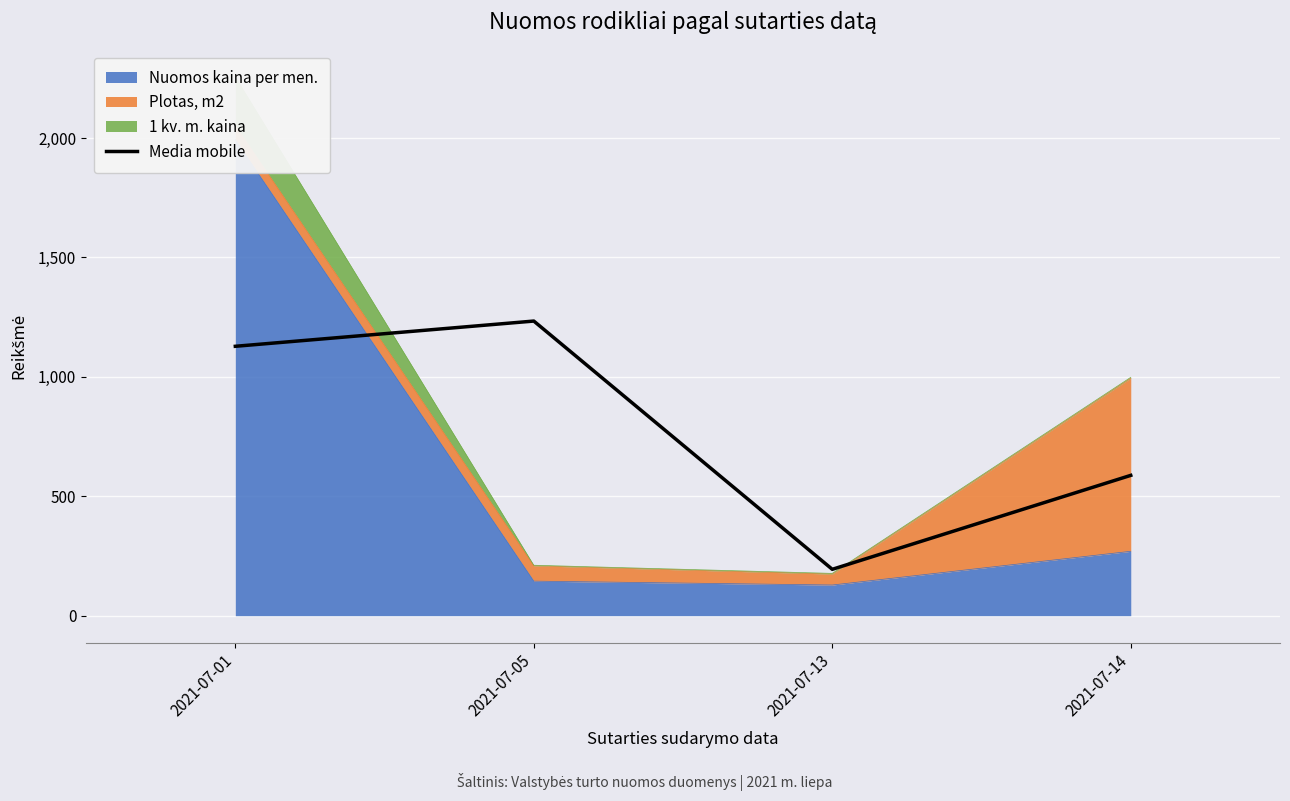

Rank the categories by value from highest to lowest.

2021-07-05, 2021-07-01, 2021-07-14, 2021-07-13